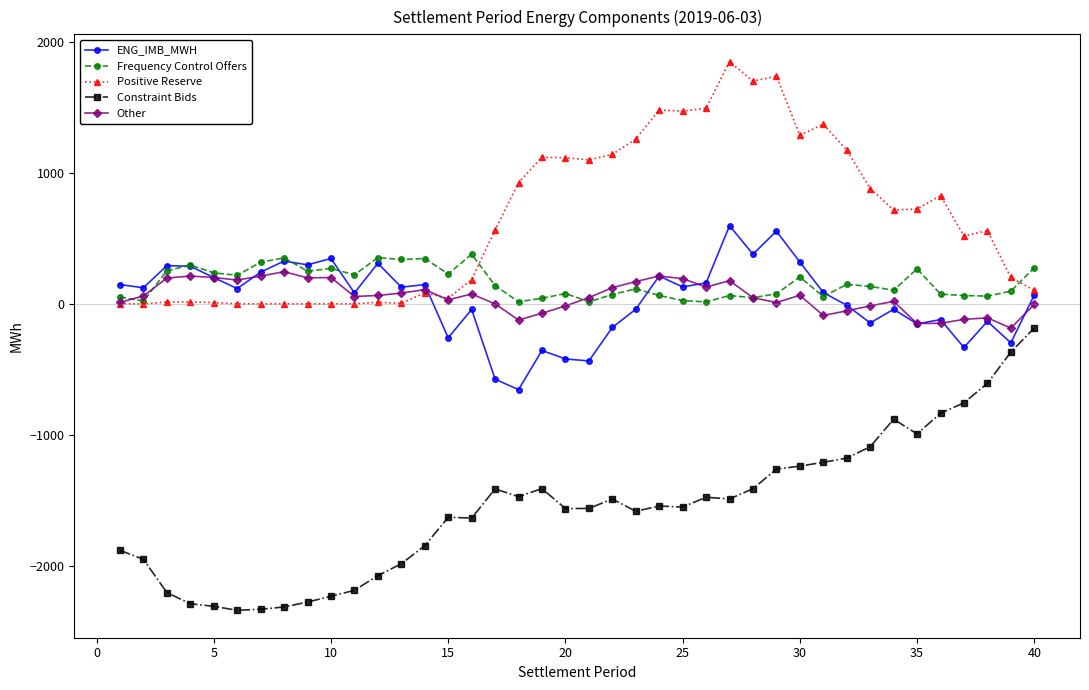

Which series has the largest total across all categories?

Positive Reserve